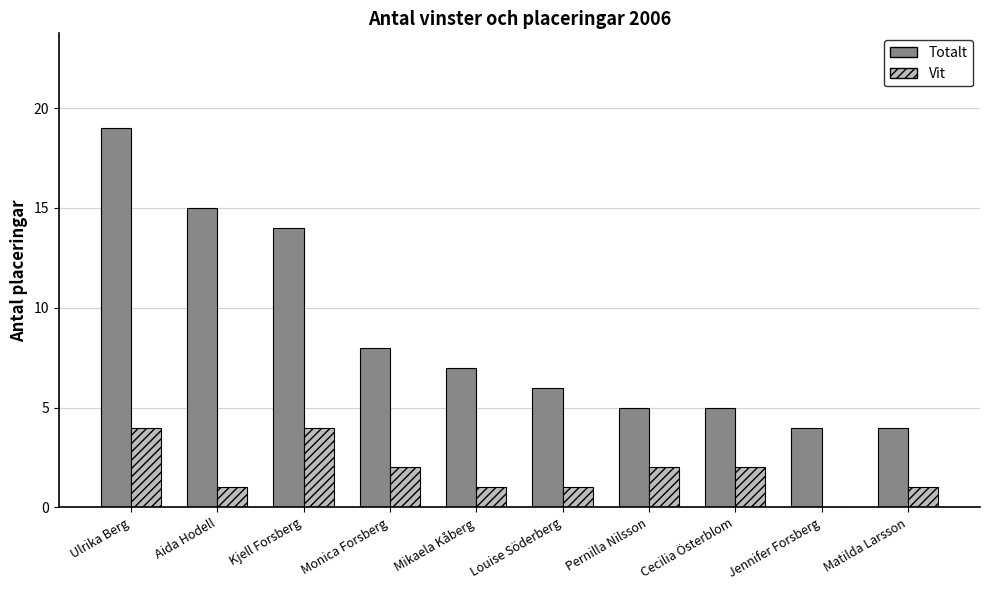

What is the average value of the Totalt series?

9